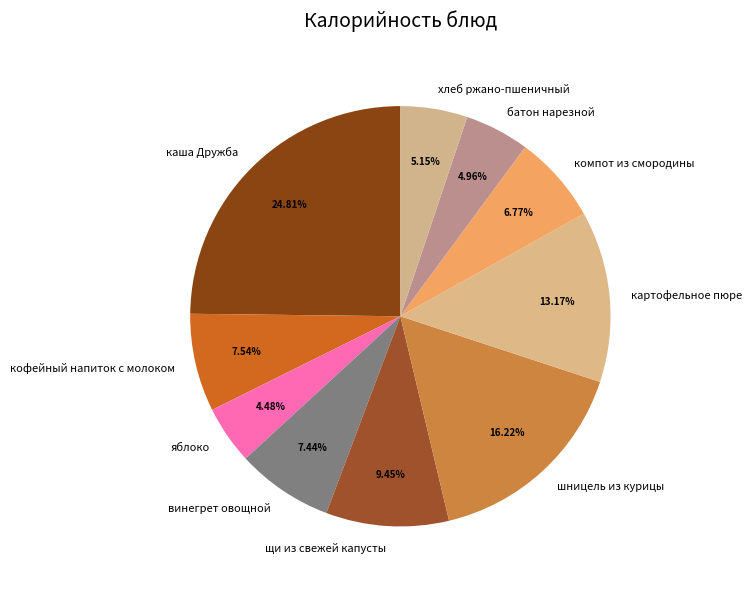

Is щи из свежей капусты the majority of the pie?

No